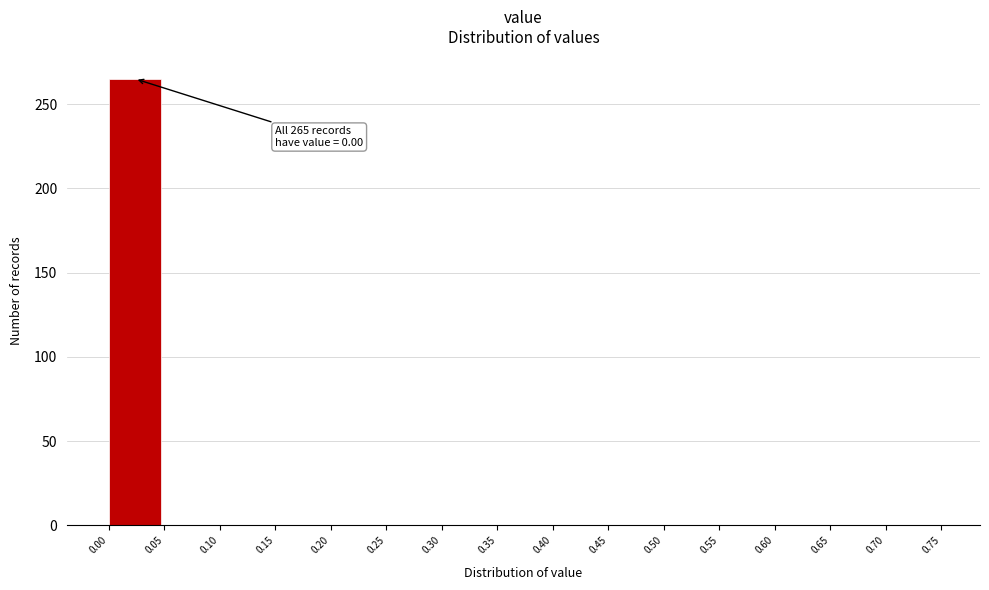

Over which range of the x-axis is the bar tallest?

0.00 to 0.05